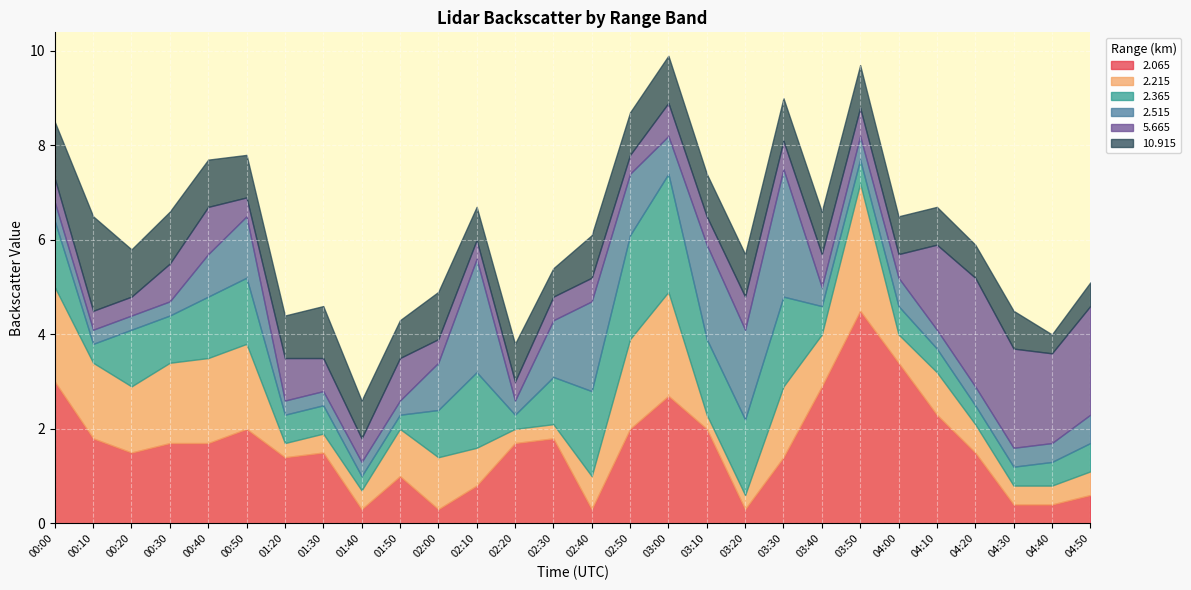

True or false: 2.215 and 2.365 intersect in this chart.

True